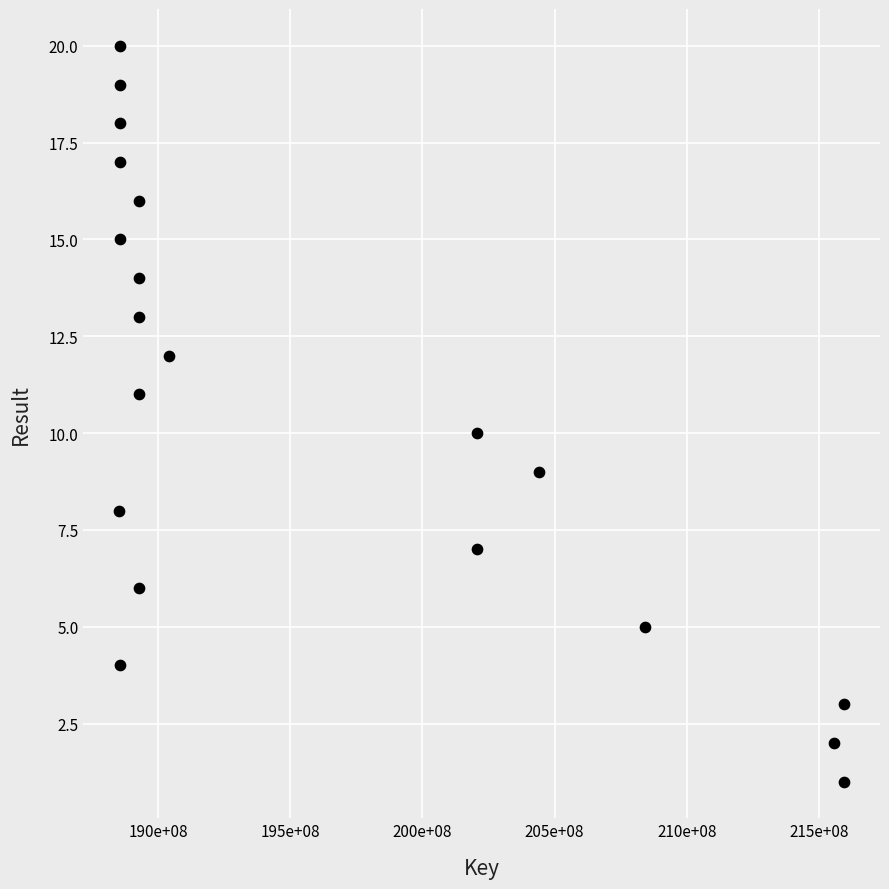

What is the range of X values (max minus min)?

27399082